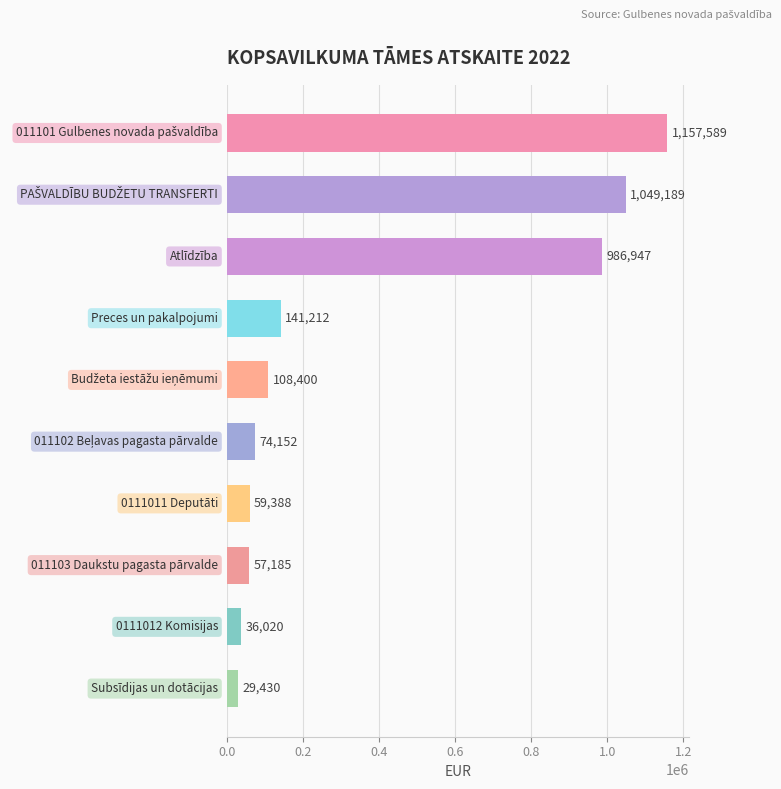

What is the difference between the second highest and second lowest values?

1013169